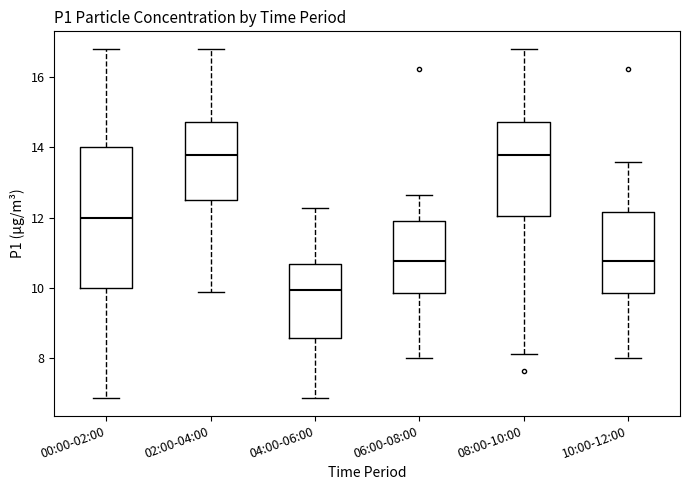

Reading left to right, read every box against the y-axis: the position of its median line, the range the box covers, and the ends of its whiskers. The values are not printed on the chart, so give them approximately, as read against the axis.

00:00-02:00: median 12.0, box 10.0 to 14.0, whiskers 6.8 to 16.8
02:00-04:00: median 13.8, box 12.6 to 14.8, whiskers 10.0 to 16.8
04:00-06:00: median 10.0, box 8.6 to 10.6, whiskers 6.8 to 12.2
06:00-08:00: median 10.8, box 9.8 to 12.0, whiskers 8.0 to 12.6
08:00-10:00: median 13.8, box 12.0 to 14.8, whiskers 8.2 to 16.8
10:00-12:00: median 10.8, box 9.8 to 12.2, whiskers 8.0 to 13.6